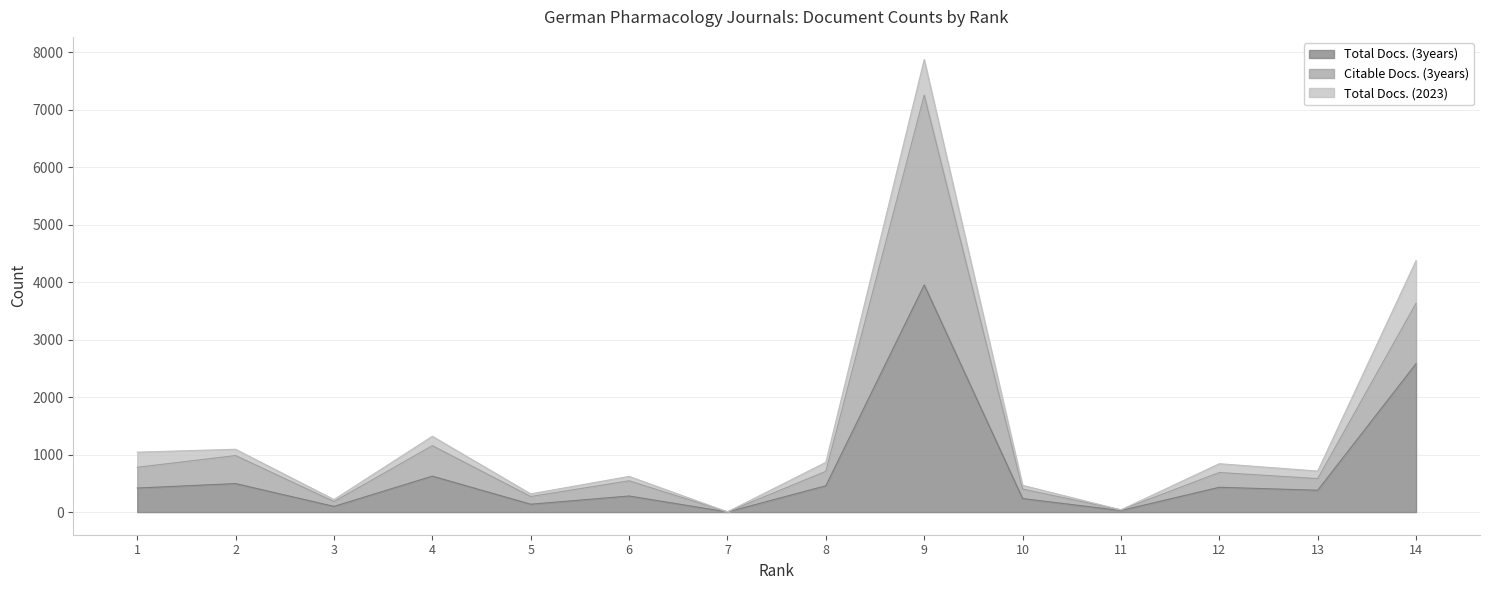

What is the sum of the Citable Docs. (3years) values at 11 and 2?

1023